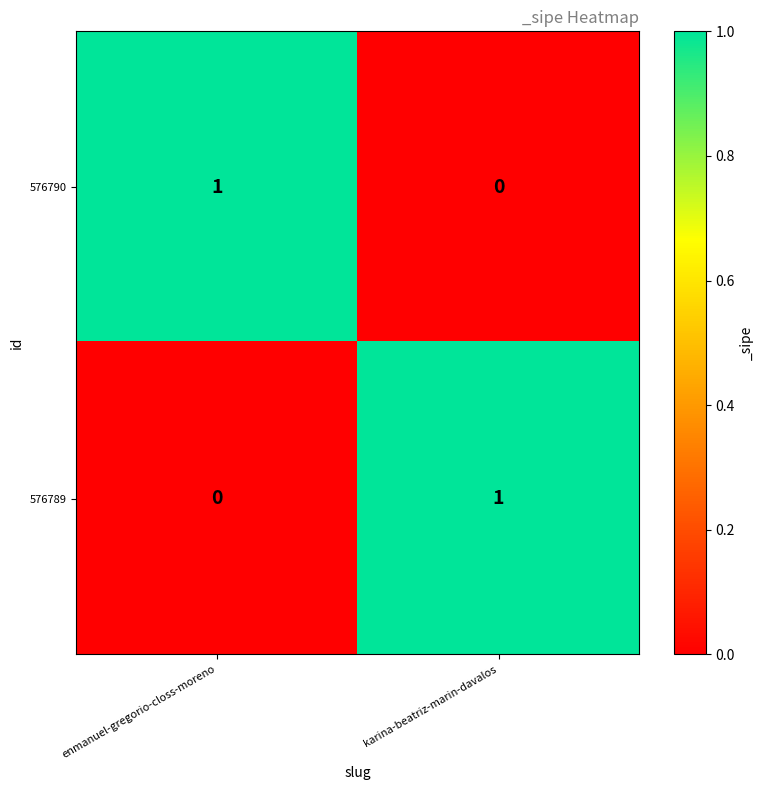

At karina-beatriz-marin-davalos, list the series in order from smallest to largest.

576790, 576789